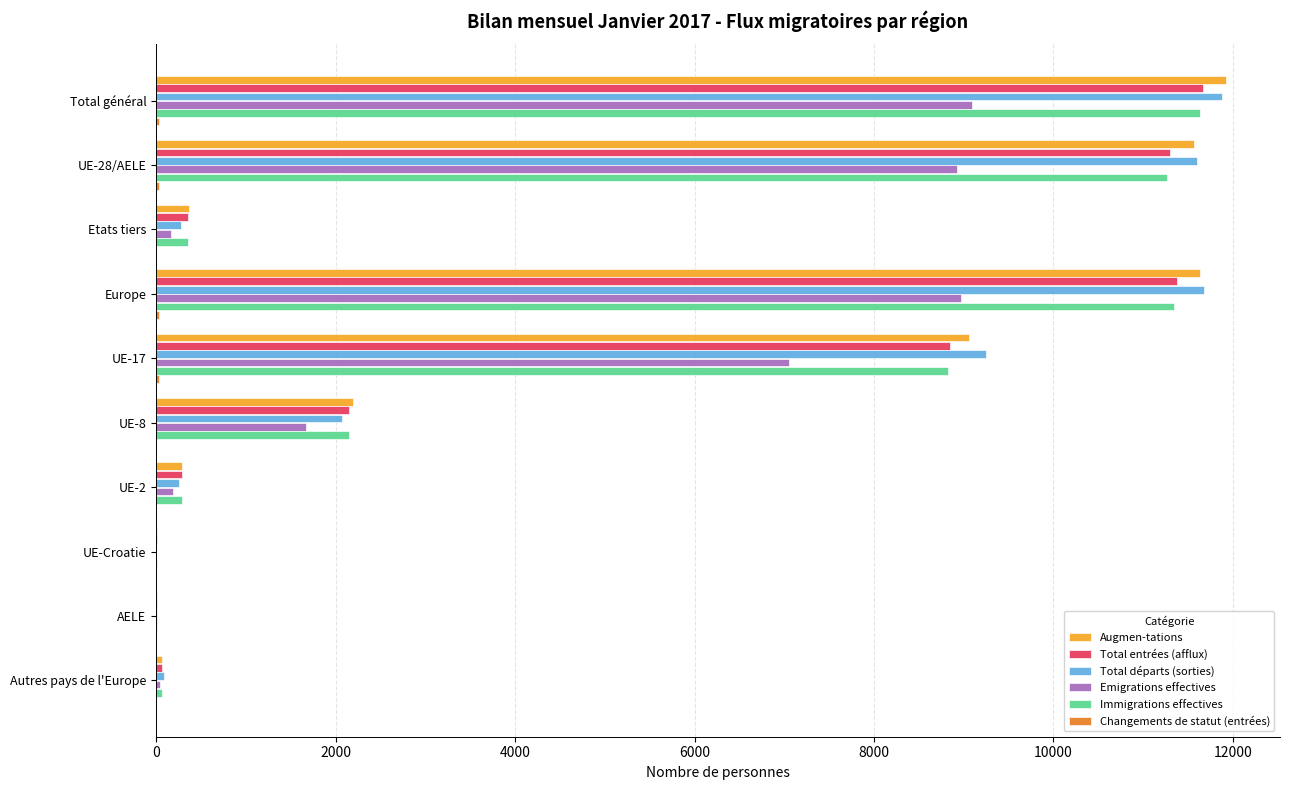

What is the sum of all Total entrées (afflux) values?

46070